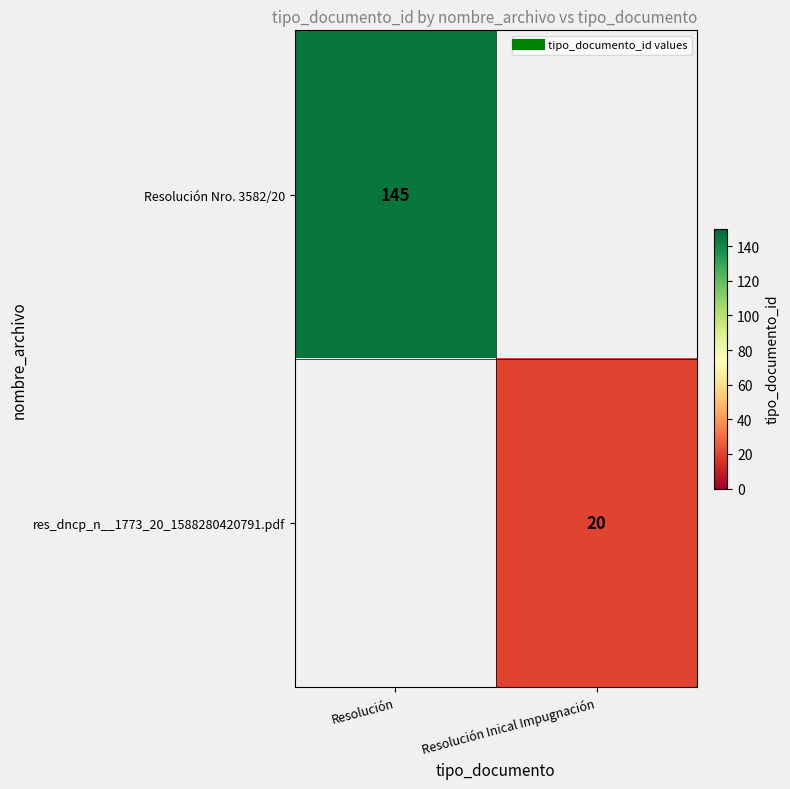

How many values in res_dncp_n__1773_20_1588280420791.pdf are above zero?

1